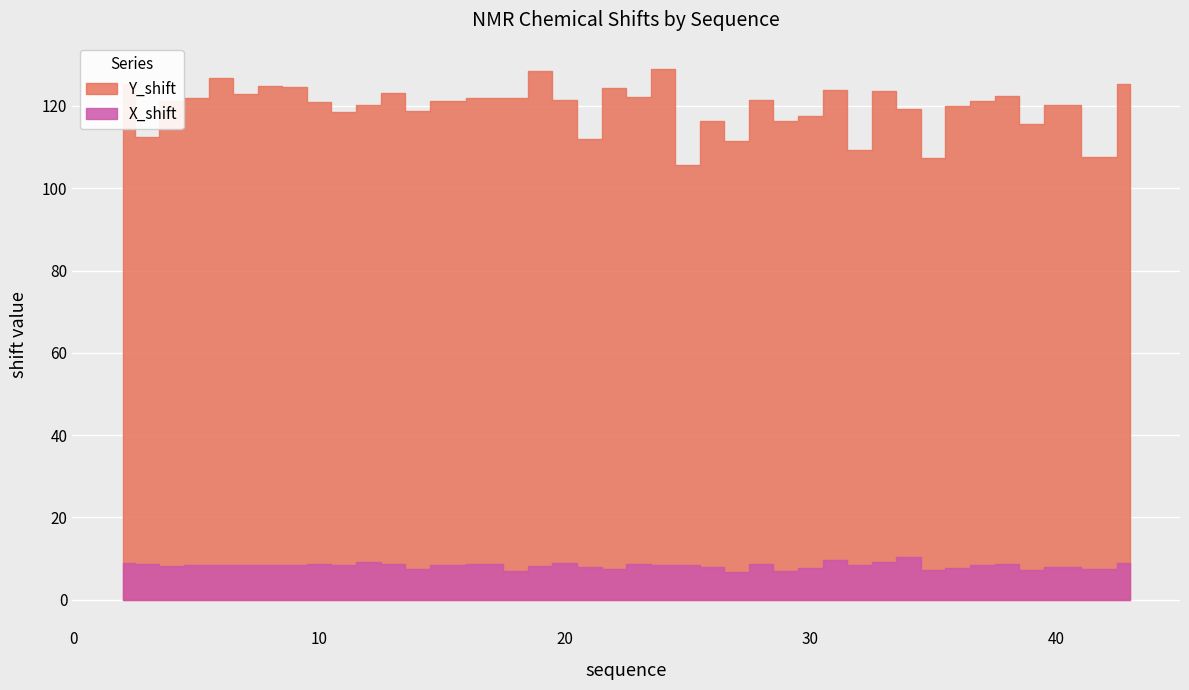

At which category does Y_shift reach its first local peak?

6